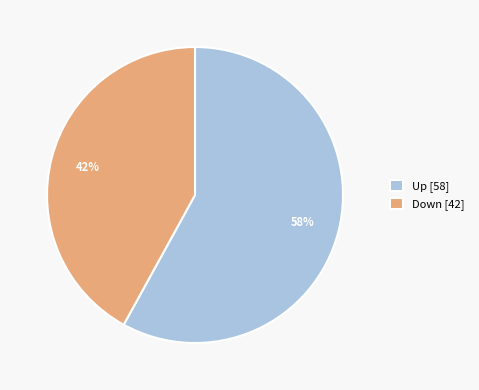

Combined, do Down [42] and Up [58] account for over 50%?

Yes